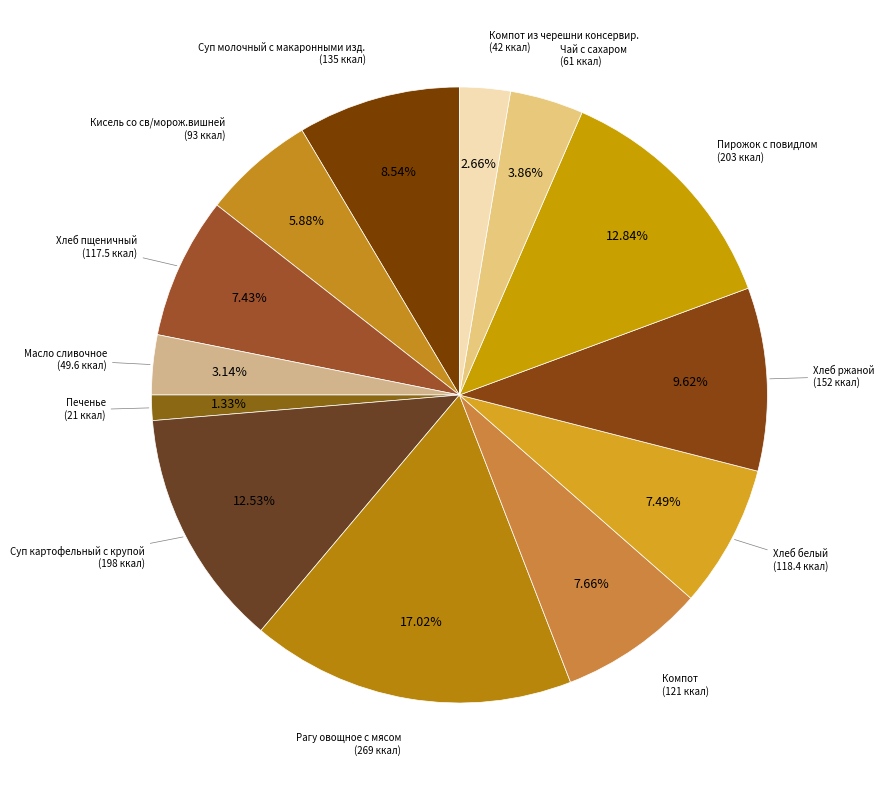

Does any single category account for the majority?

No